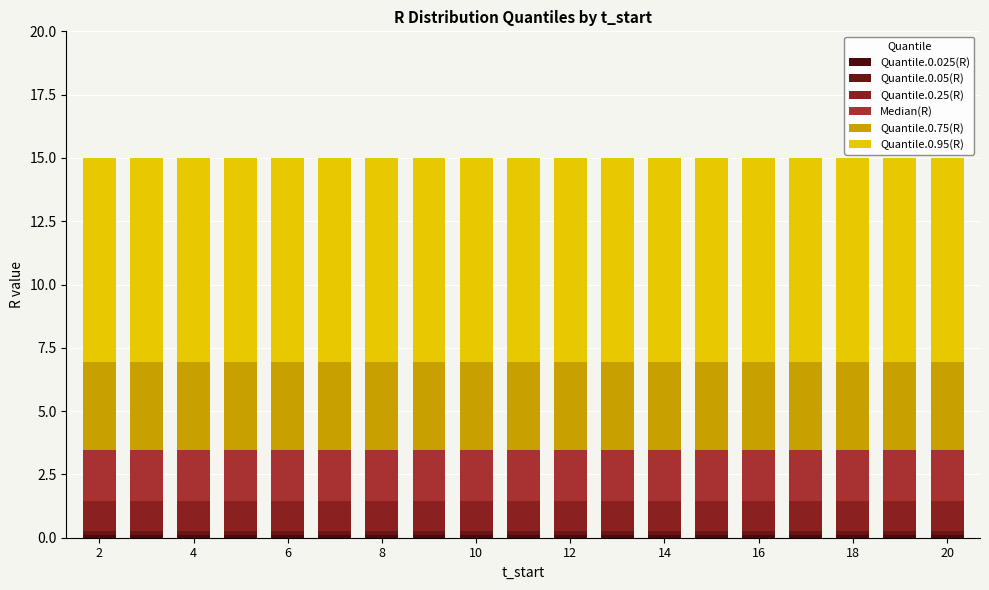

Does the chart contain any negative values?

No